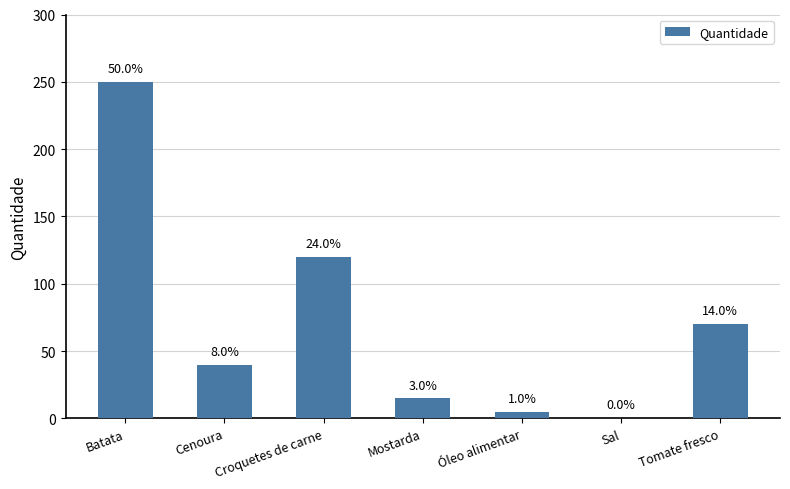

What is the value of the 1st bar from the left?

250.0